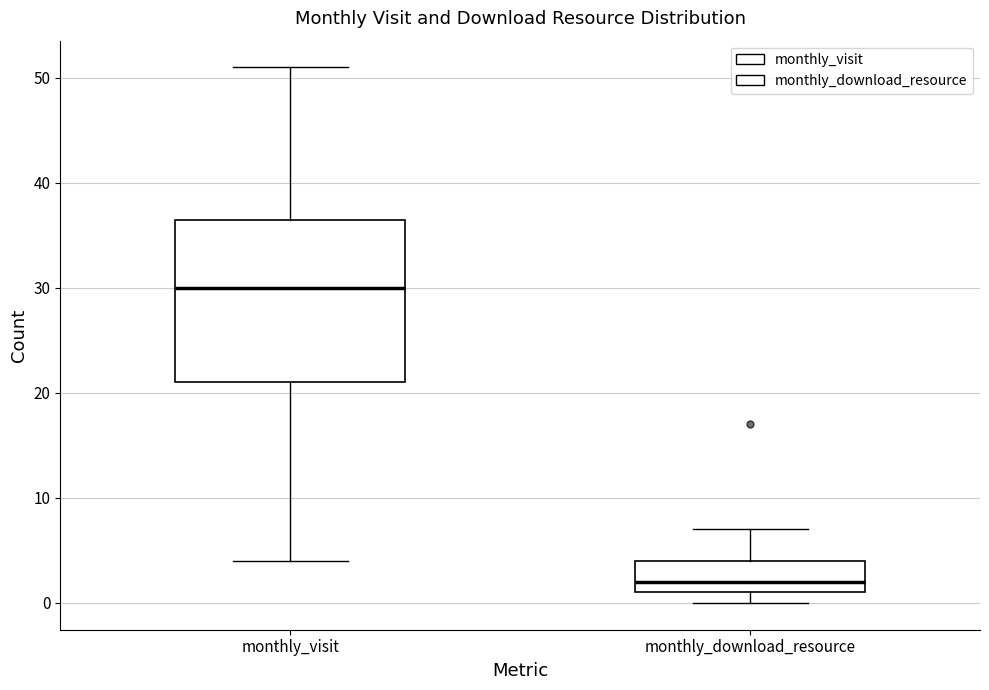

Which box's median line is the lowest?

monthly_download_resource